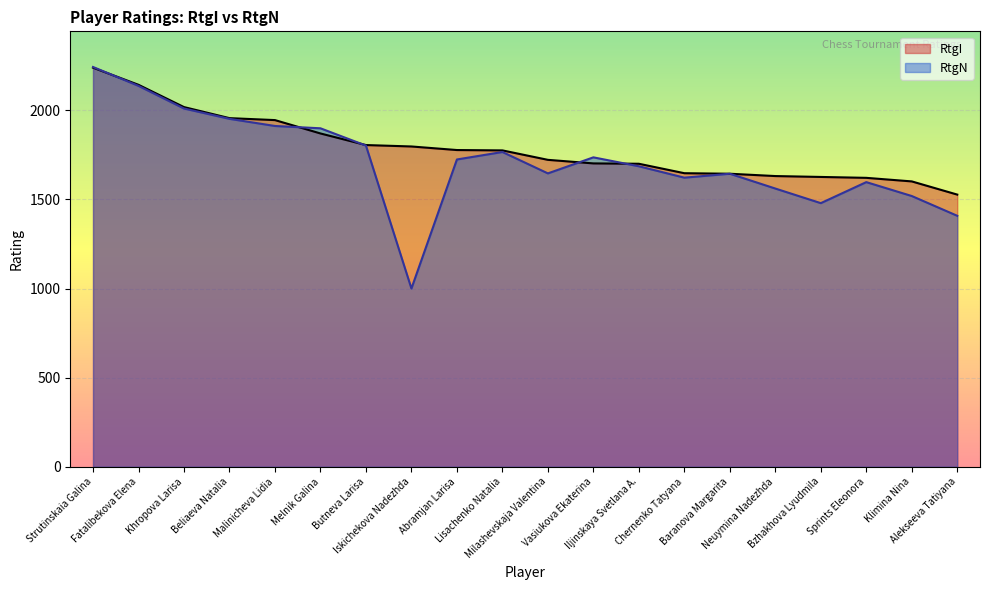

Which category has the highest value in the RtgI series?

Strutinskaia Galina